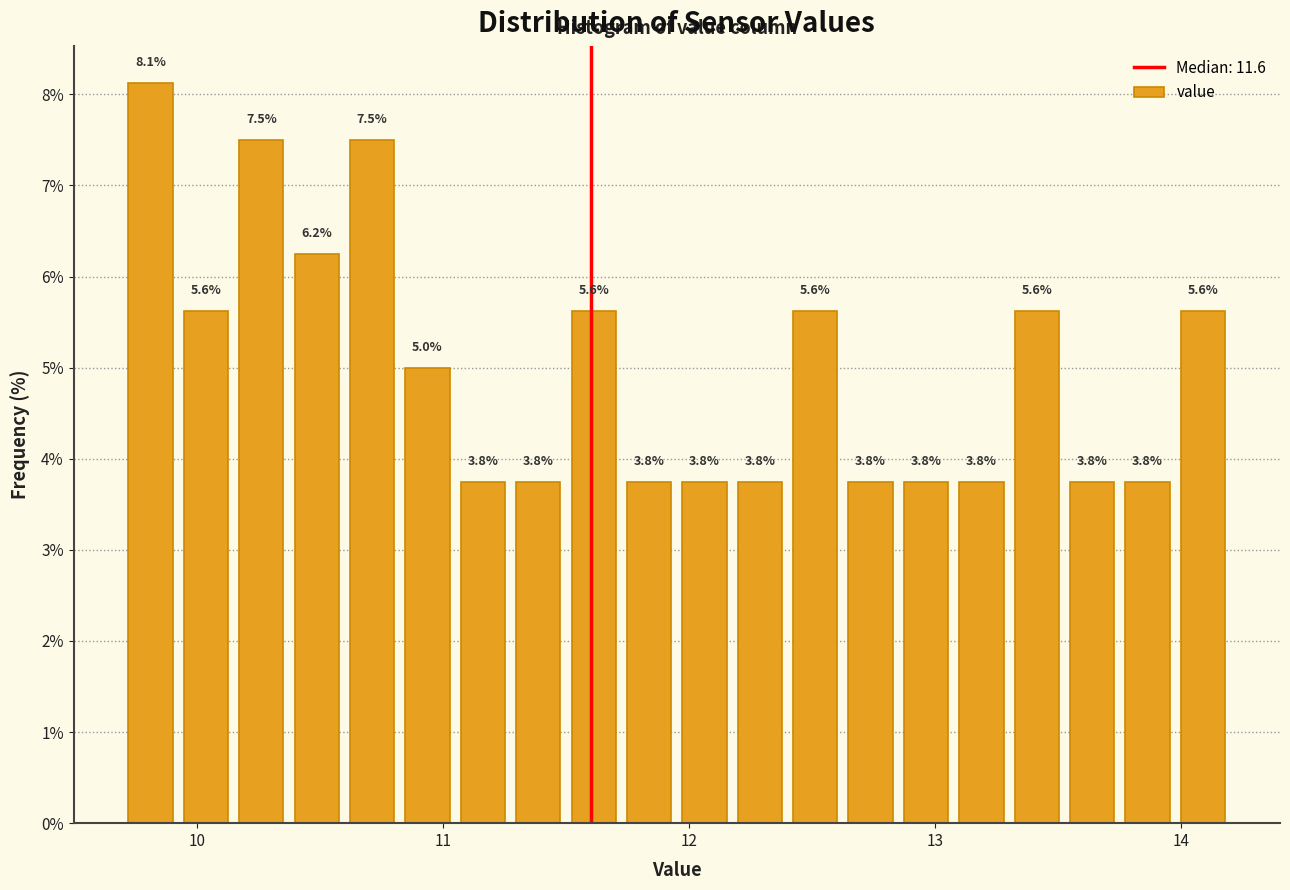

Around what value on the x-axis is the tallest bar? Give the approximate position of its centre, as read against the axis.

9.8